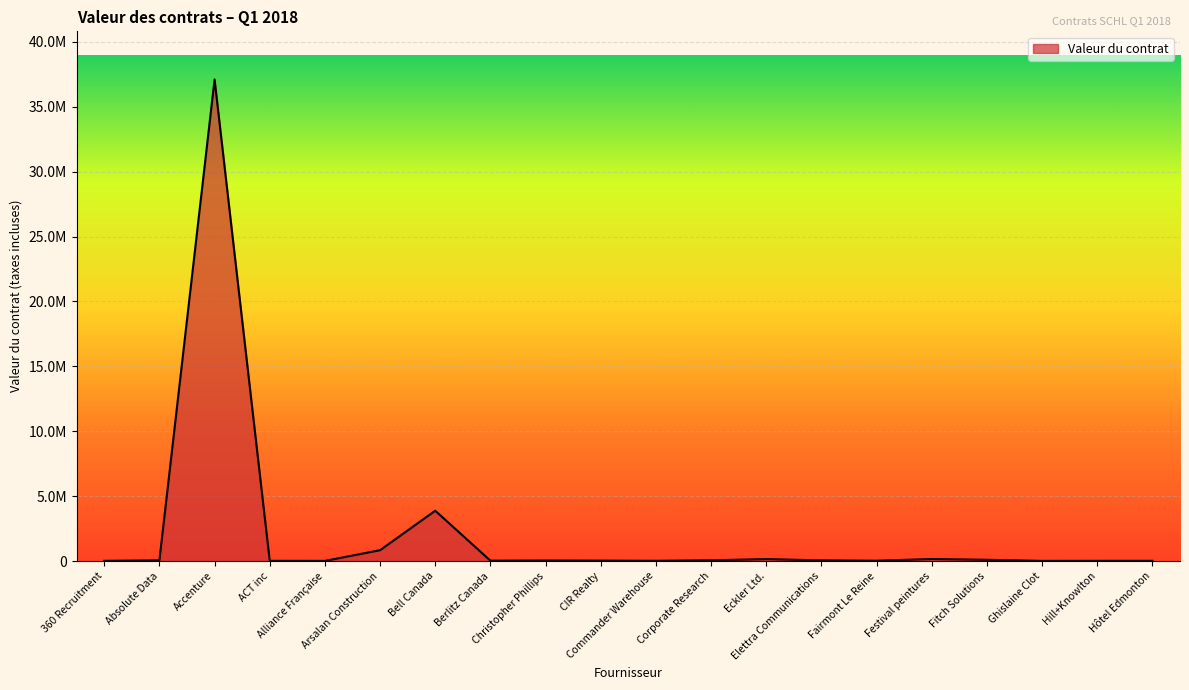

Where does the data first go above 39522?

Absolute Data